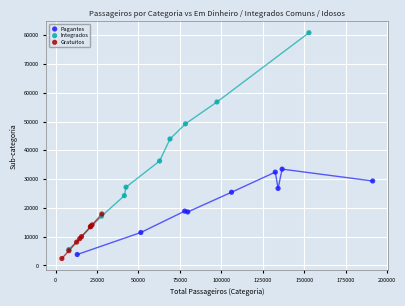

Which series reaches the maximum Y coordinate?

Integrados